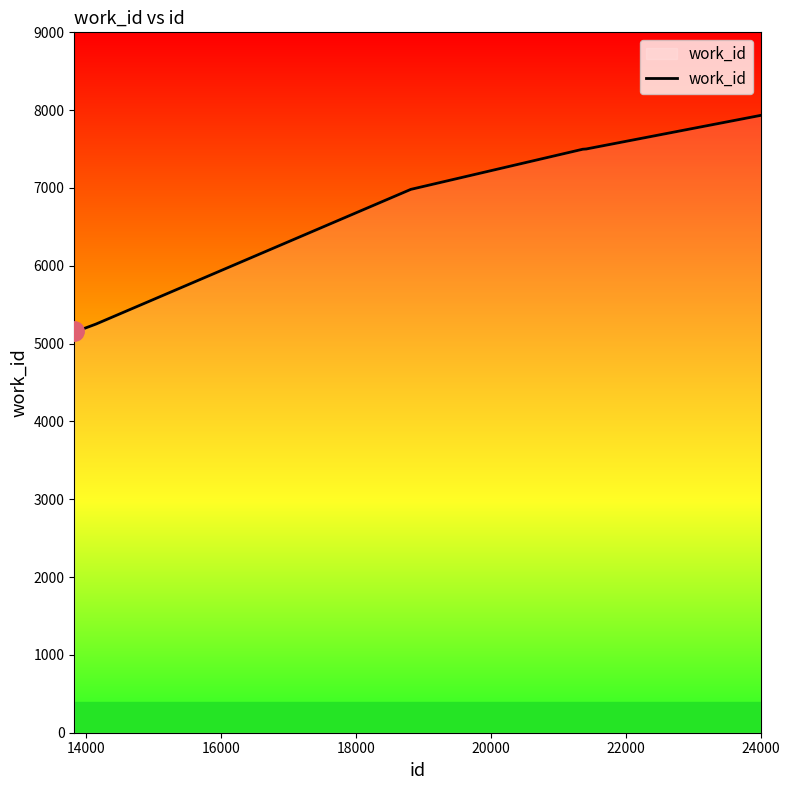

What is the maximum value shown in the chart?

7933